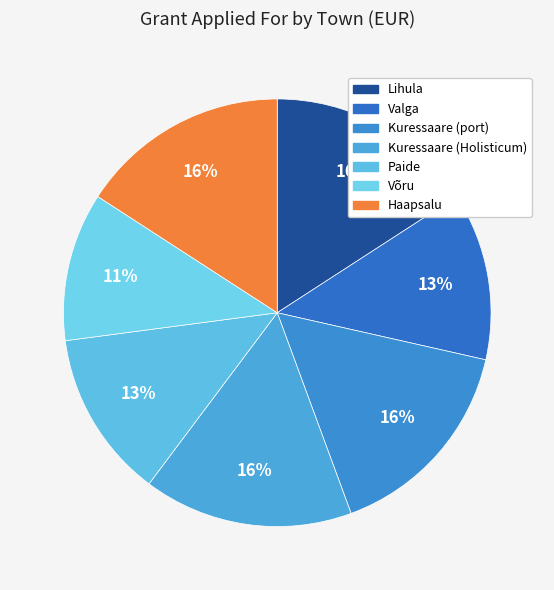

Count the number of slices in the pie.

7